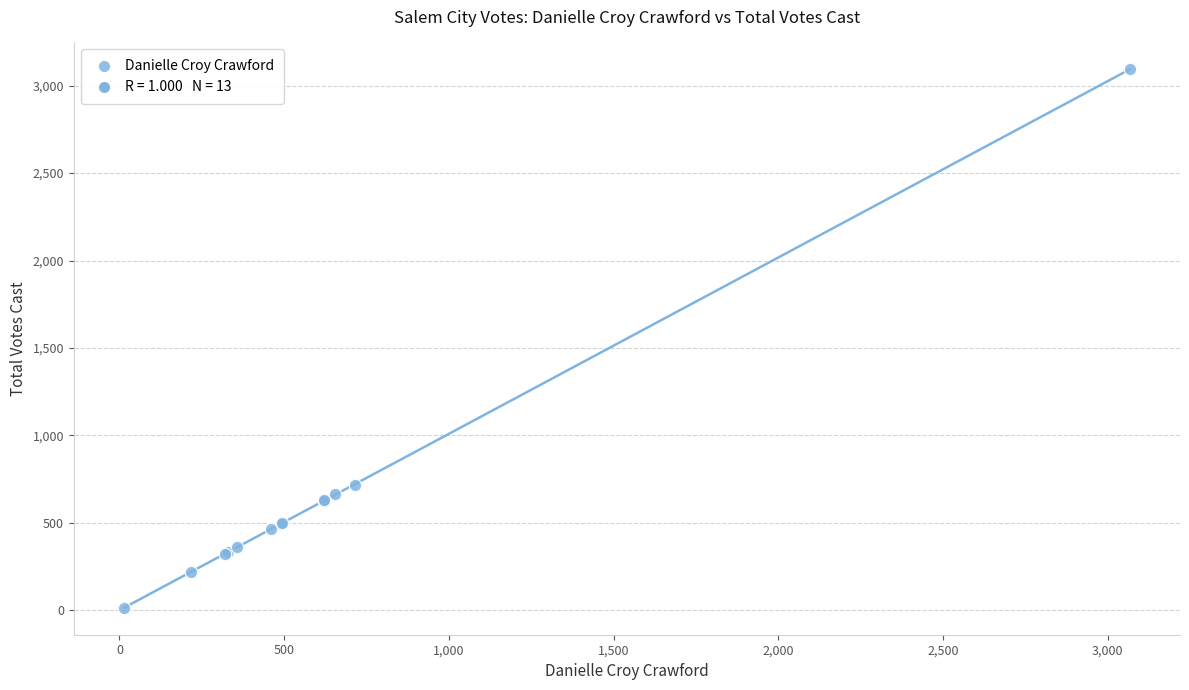

What Y value in the scatter plot is closest to 1553?

718